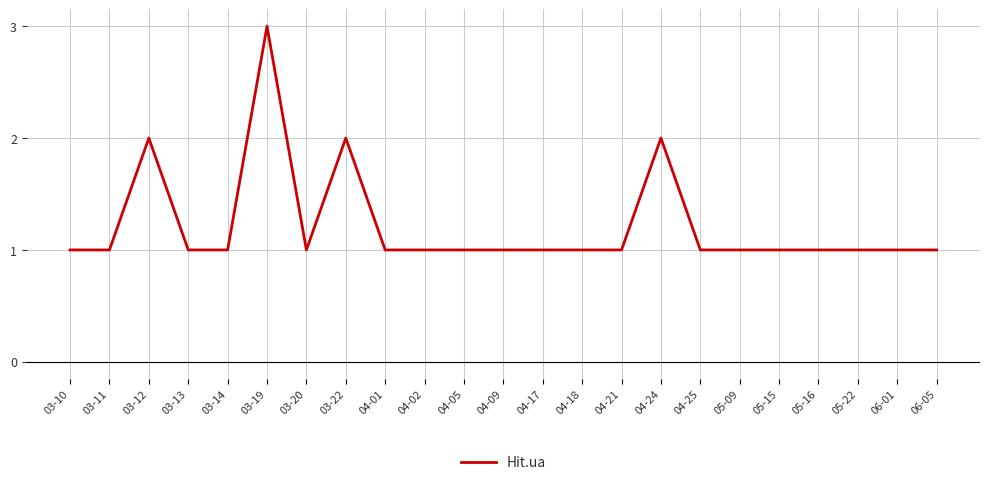

Approximately how many times larger is the value at 03-11 compared to 05-22?

1.0